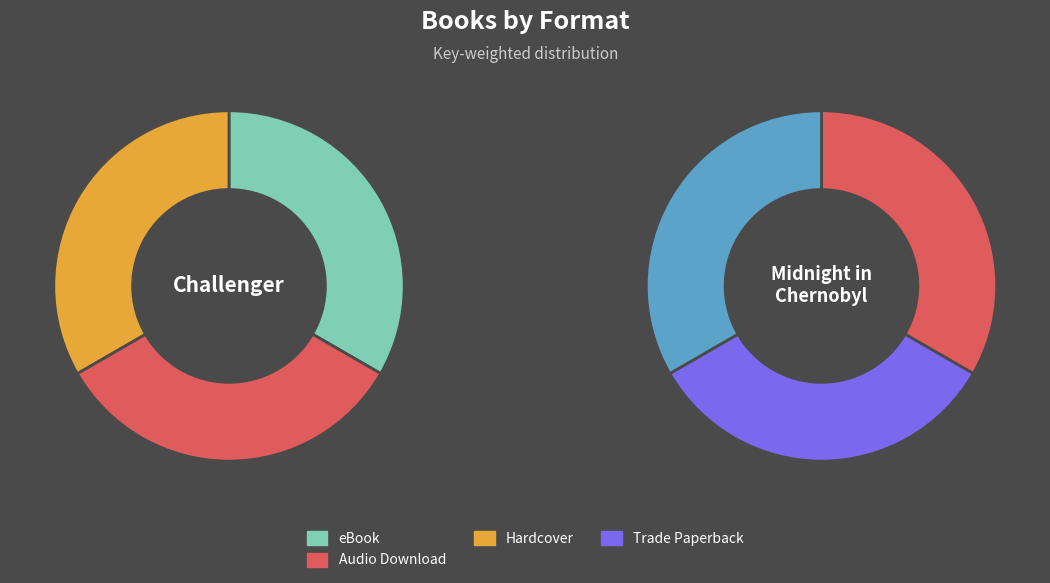

What portion of the pie excludes eBook?

66.7%